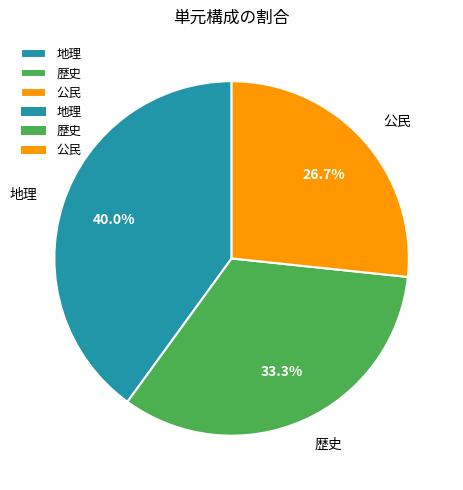

To the nearest percent, what percentage of the pie is 歴史?

33%